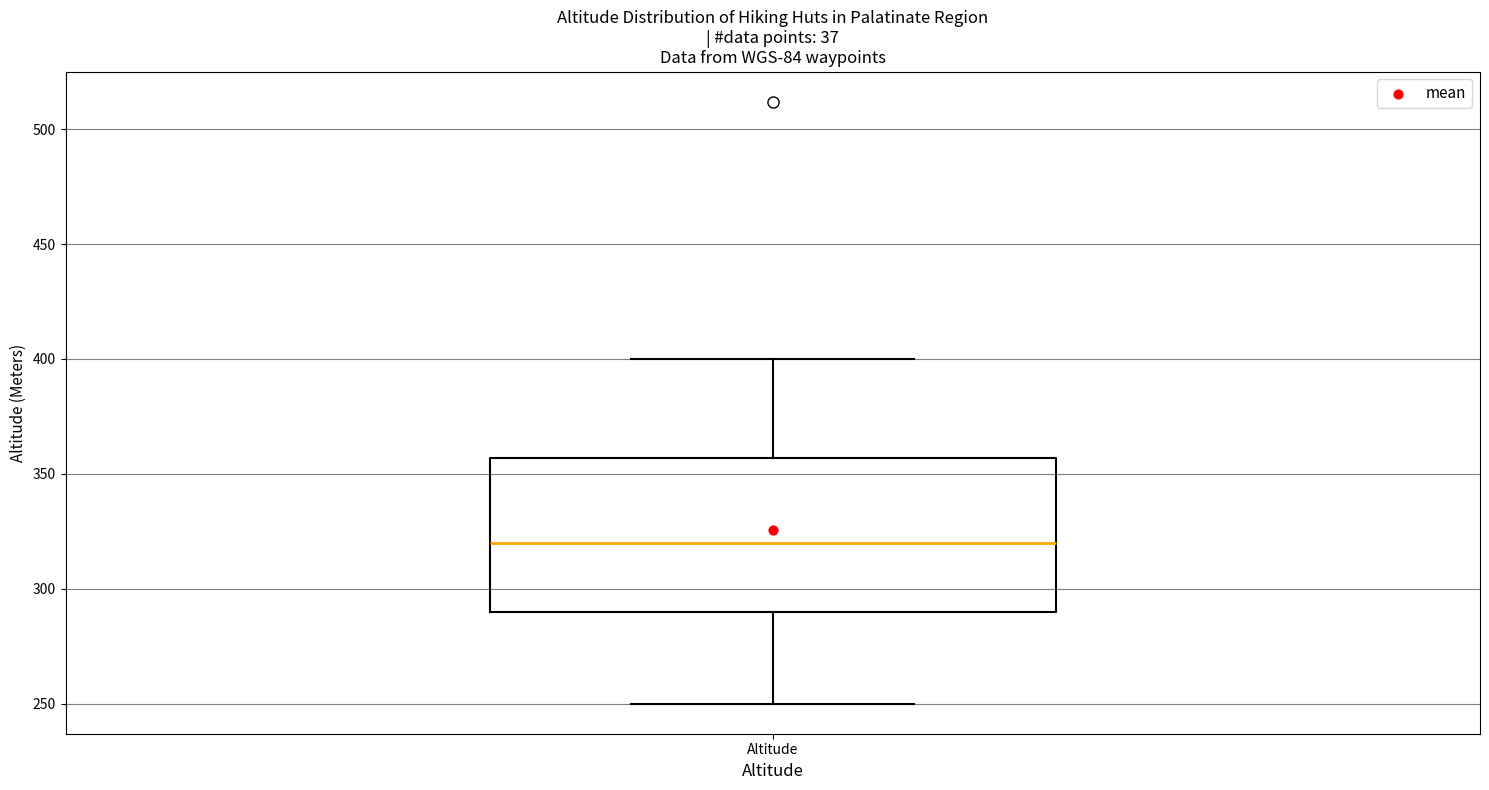

Transcribe this box plot: give where the median line is, the range the box spans, and where the two whiskers end, as read against the y-axis. The values are not printed on the chart, so give them approximately, as read against the axis.

median 320, box 290 to 355, whiskers 250 to 400